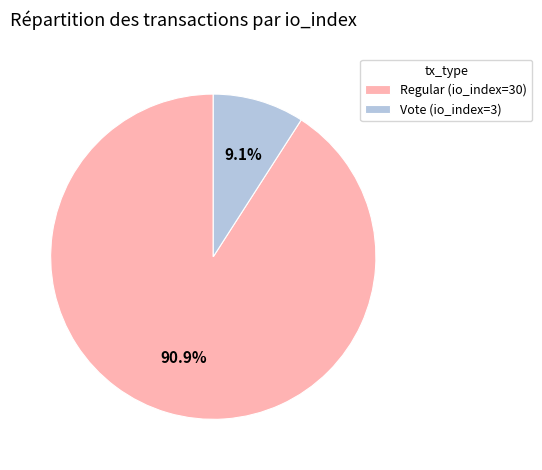

How many slices are in this pie chart?

2